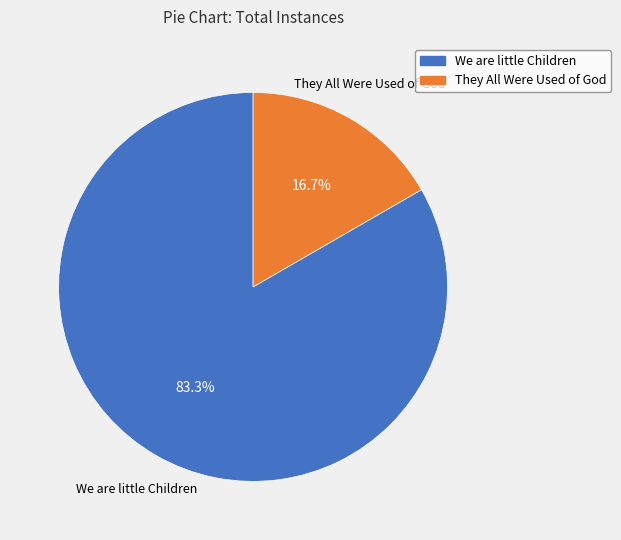

The We are little Children slice represents 93% of the pie. True or false?

False